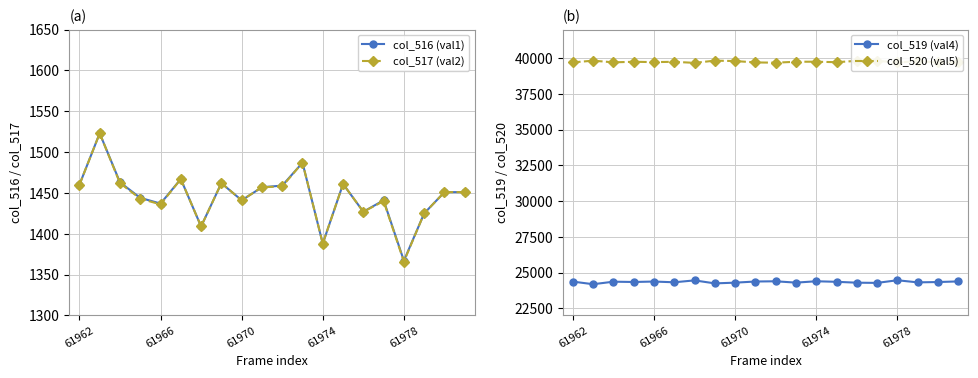

Which series has the largest total across all categories?

col_520 (val5)